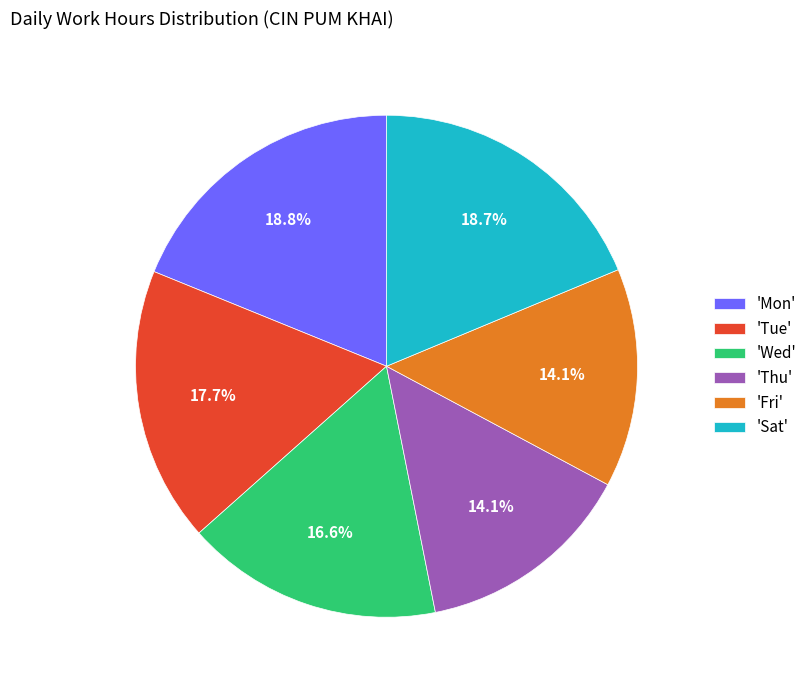

What percentage is NOT represented by 'Wed'?

83.4%